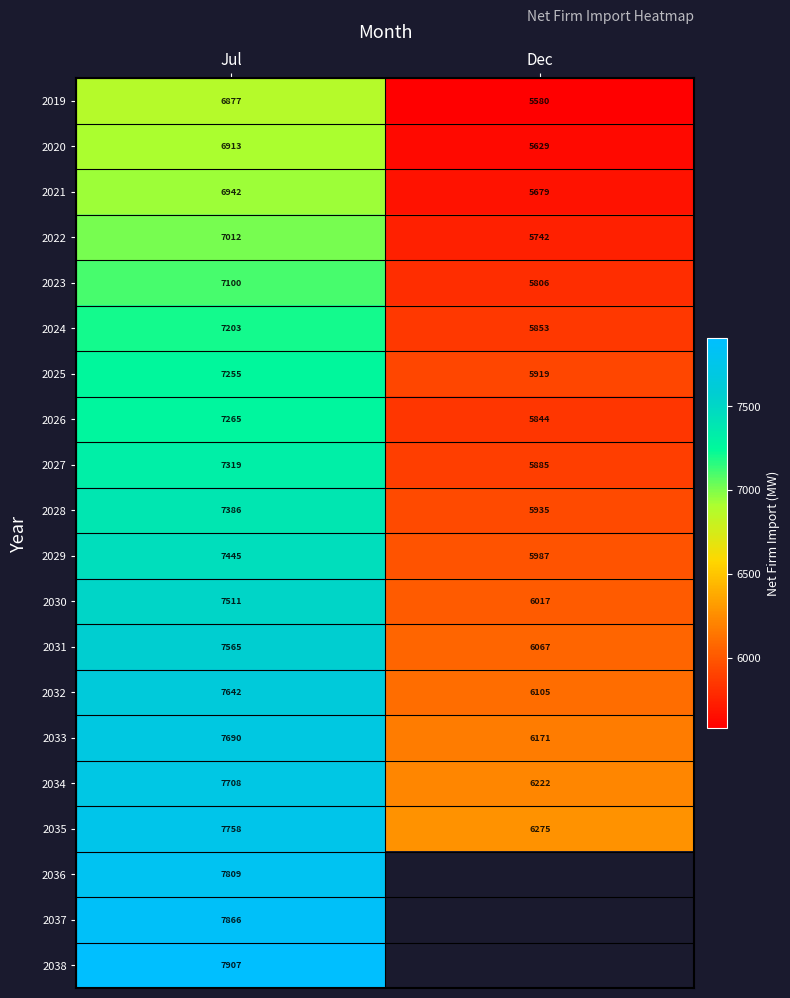

List the labels in order of 2022 value, smallest first.

Dec, Jul